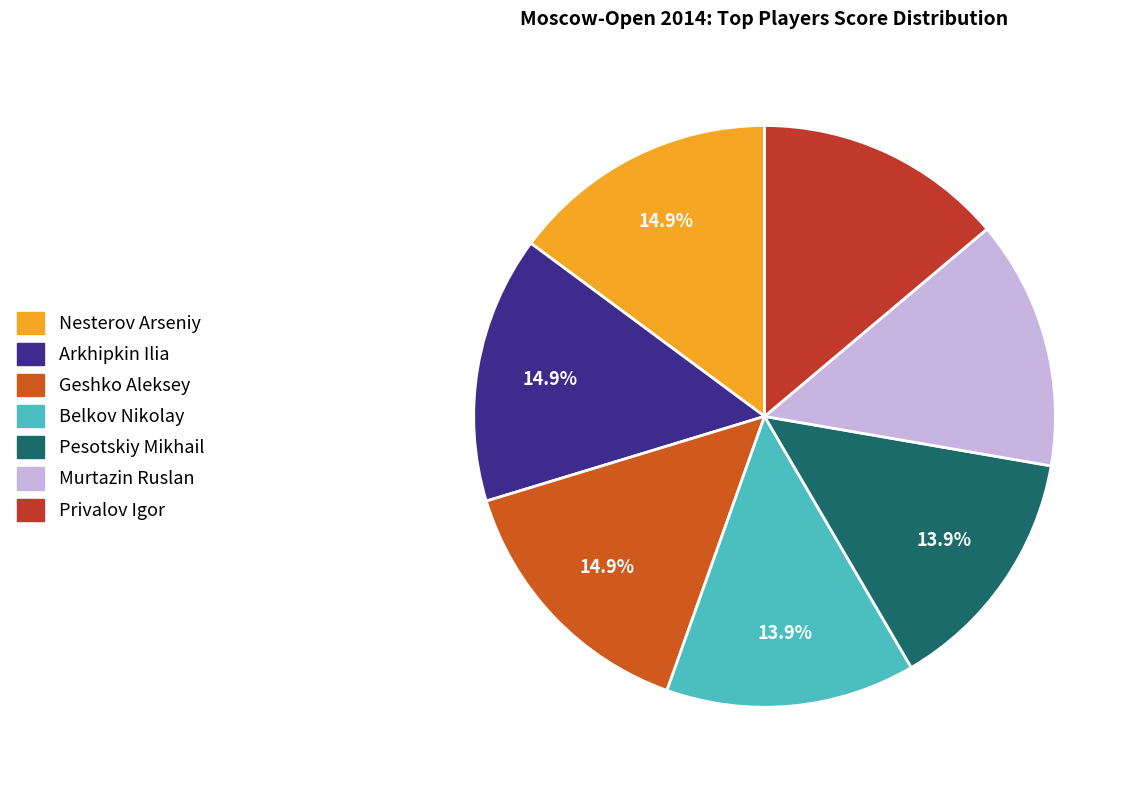

Which slice is the largest?

Nesterov Arseniy